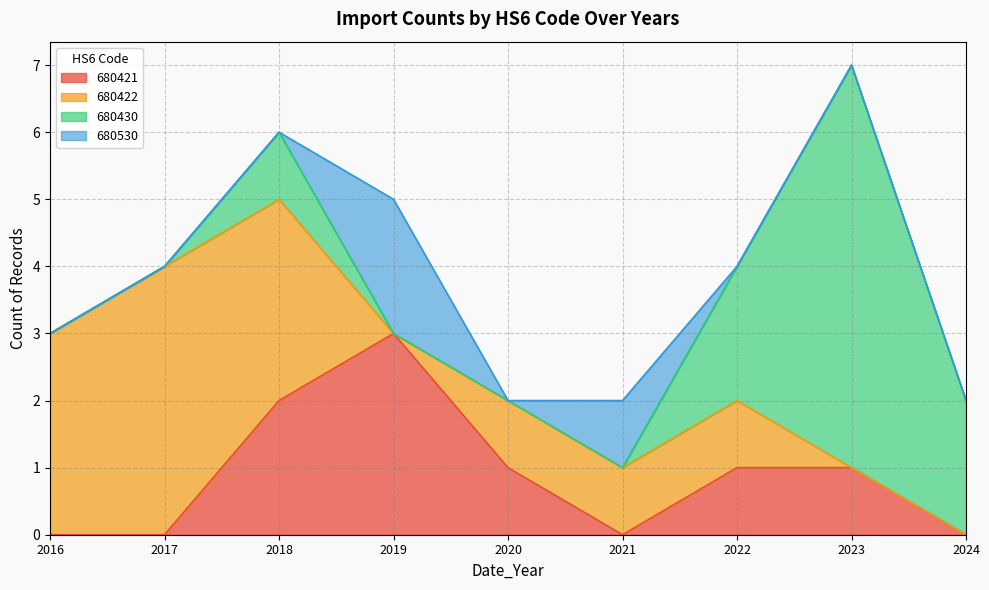

Between 0 and 4, which series saw the biggest shift?

680421